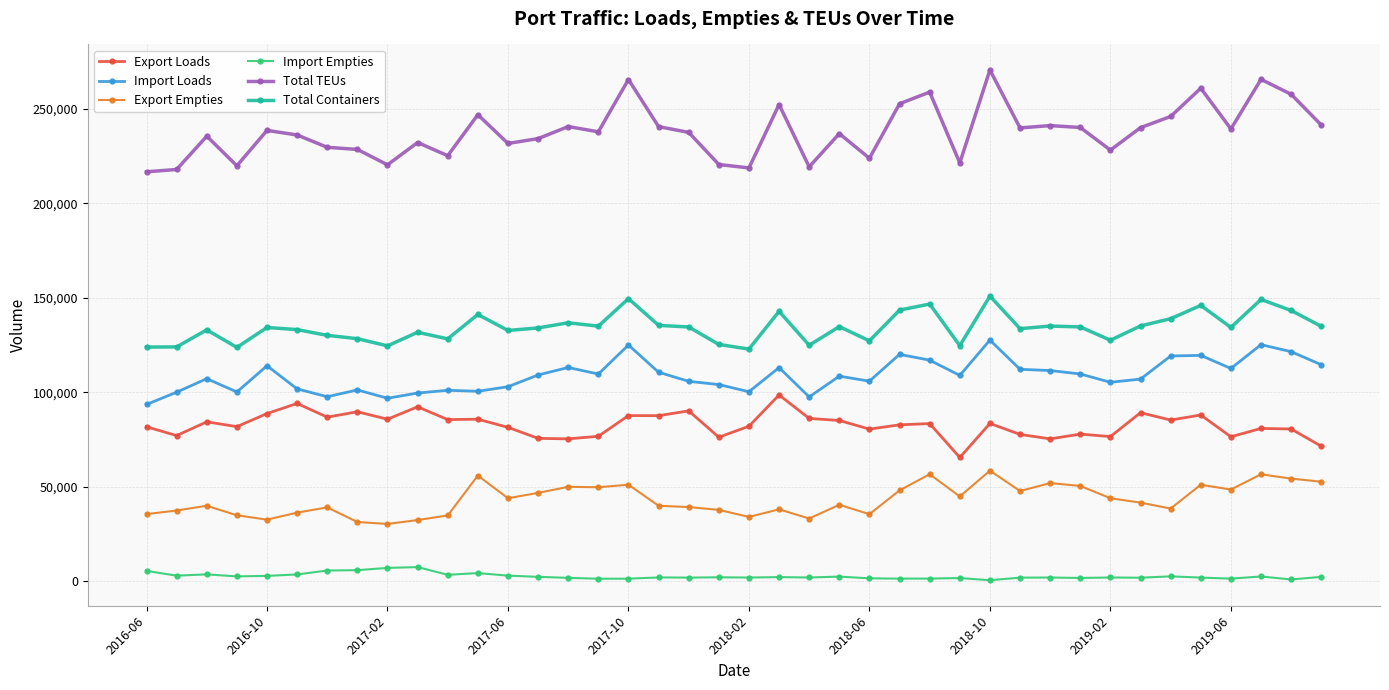

Which series has the widest spread of values?

Total TEUs